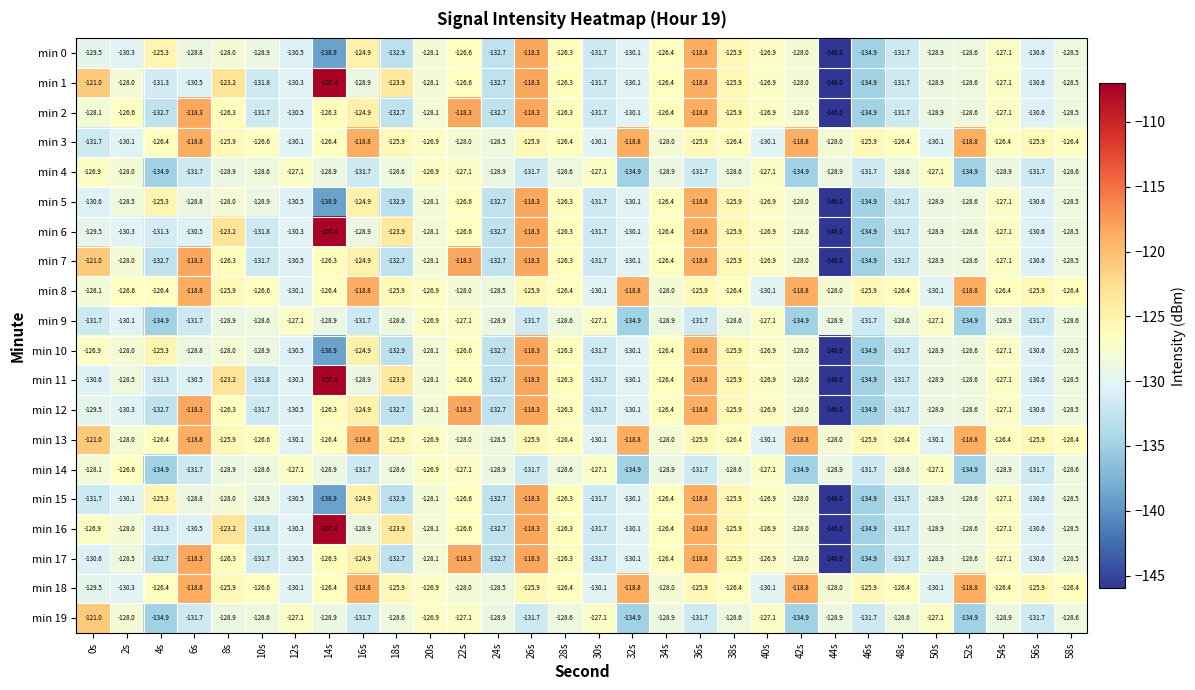

What is the minimum value for min 8?

-130.1